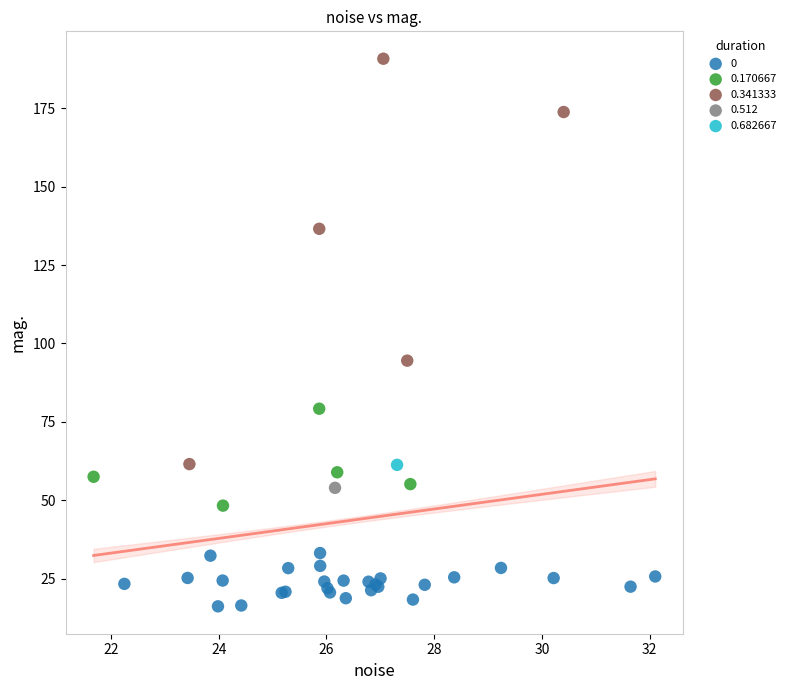

What are all the series names shown in the legend?

0, 0.170667, 0.341333, 0.512, 0.682667